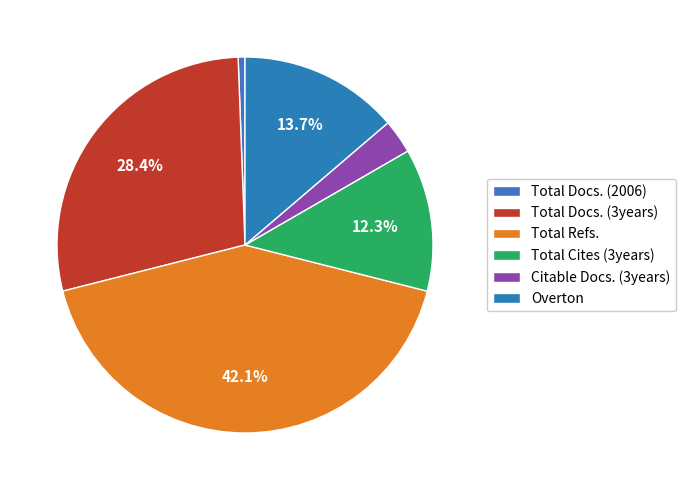

To the nearest percent, what is the combined percentage of Total Docs. (3years) and Overton?

42%